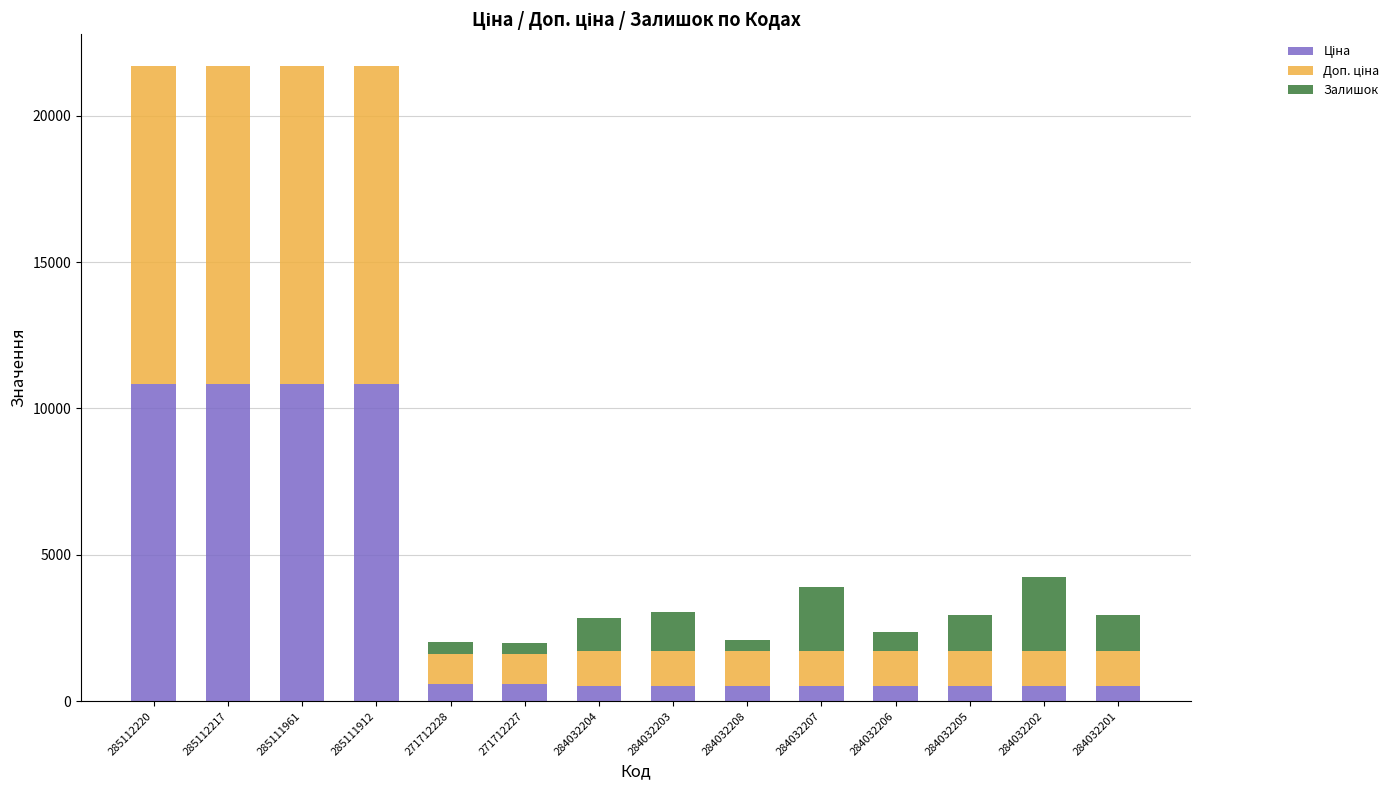

Are the bars horizontal?

No